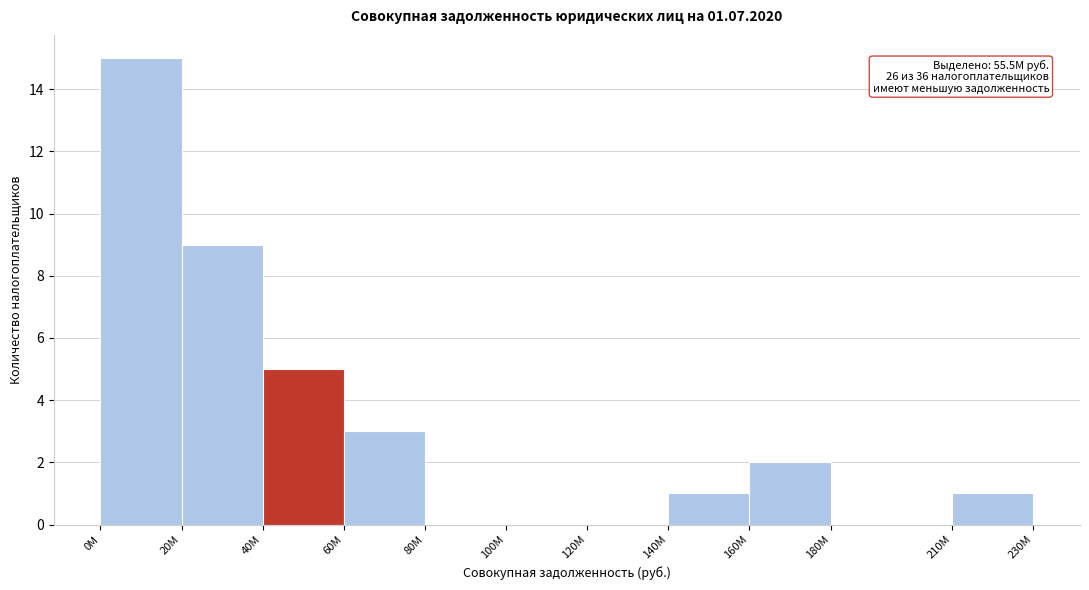

Reading right to left, list all the values displayed in this chart.

210М=1	180М=0	160М=2	140М=1	120М=0	100М=0	80М=0	60М=3	40М=5	20М=9	0М=15